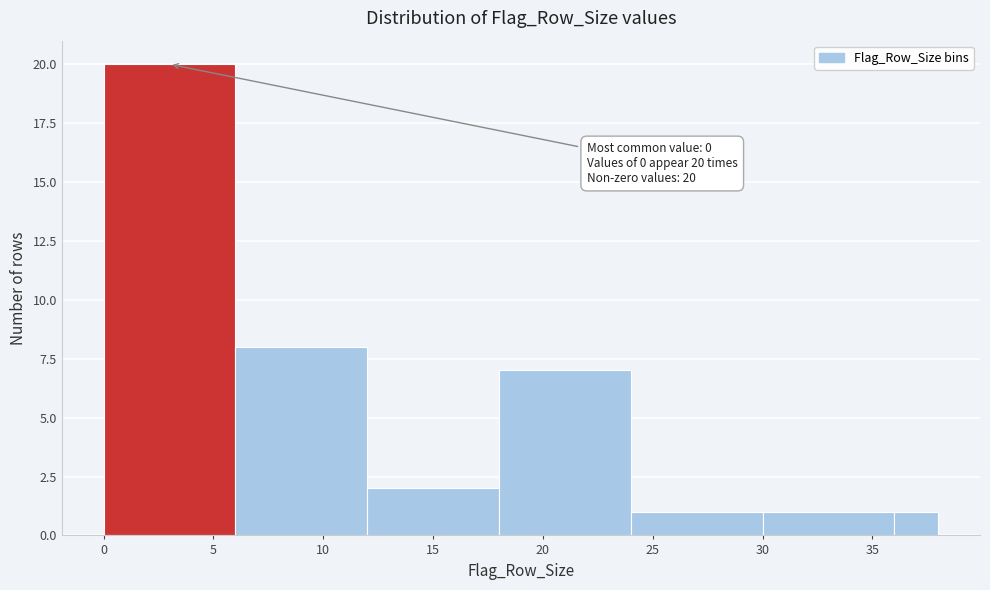

Over which range of the x-axis is the bar tallest?

0 to 6